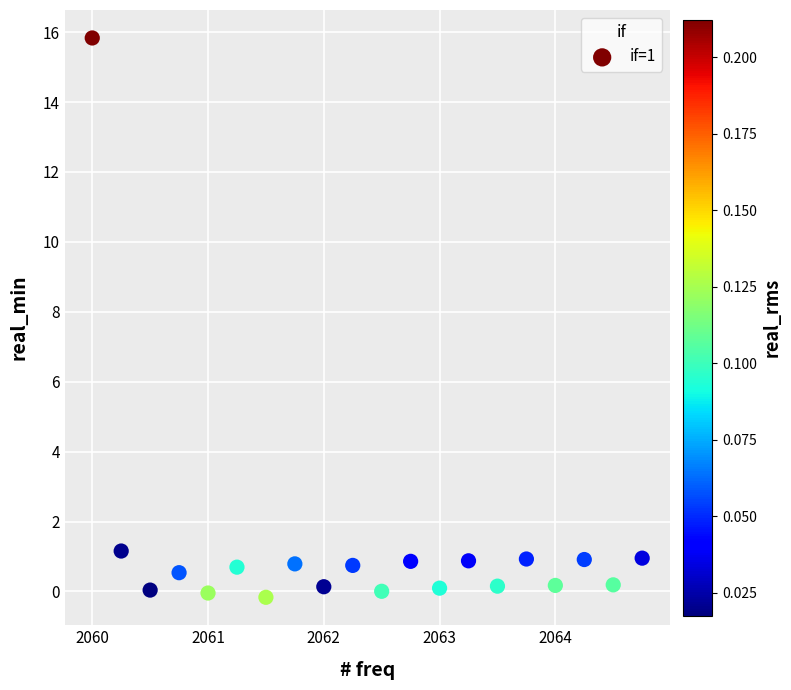

What Y value in the scatter plot is closest to 7?

1.2